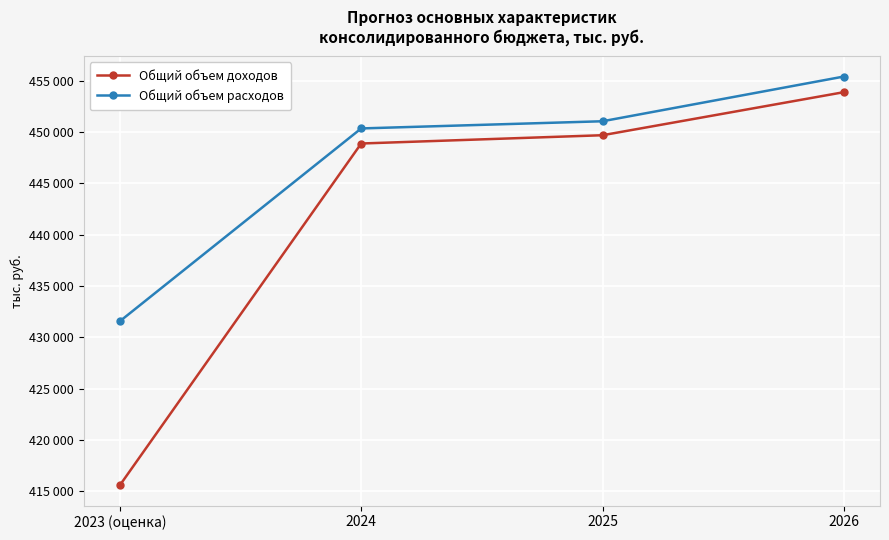

Reading right to left, list all the values displayed in this chart.

Общий объем доходов: 2026=453895	2025=449701	2024=448894	2023 (оценка)=415605
Общий объем расходов: 2026=455419	2025=451062	2024=450363	2023 (оценка)=431581